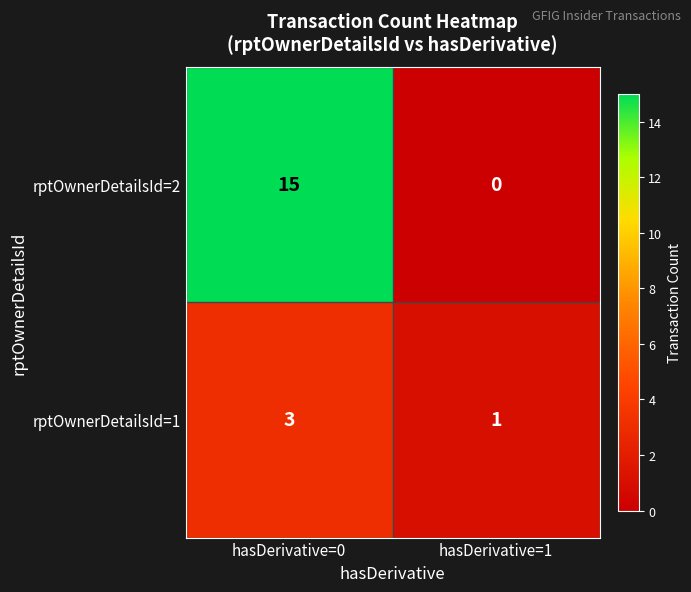

Count the number of data series in this chart.

2